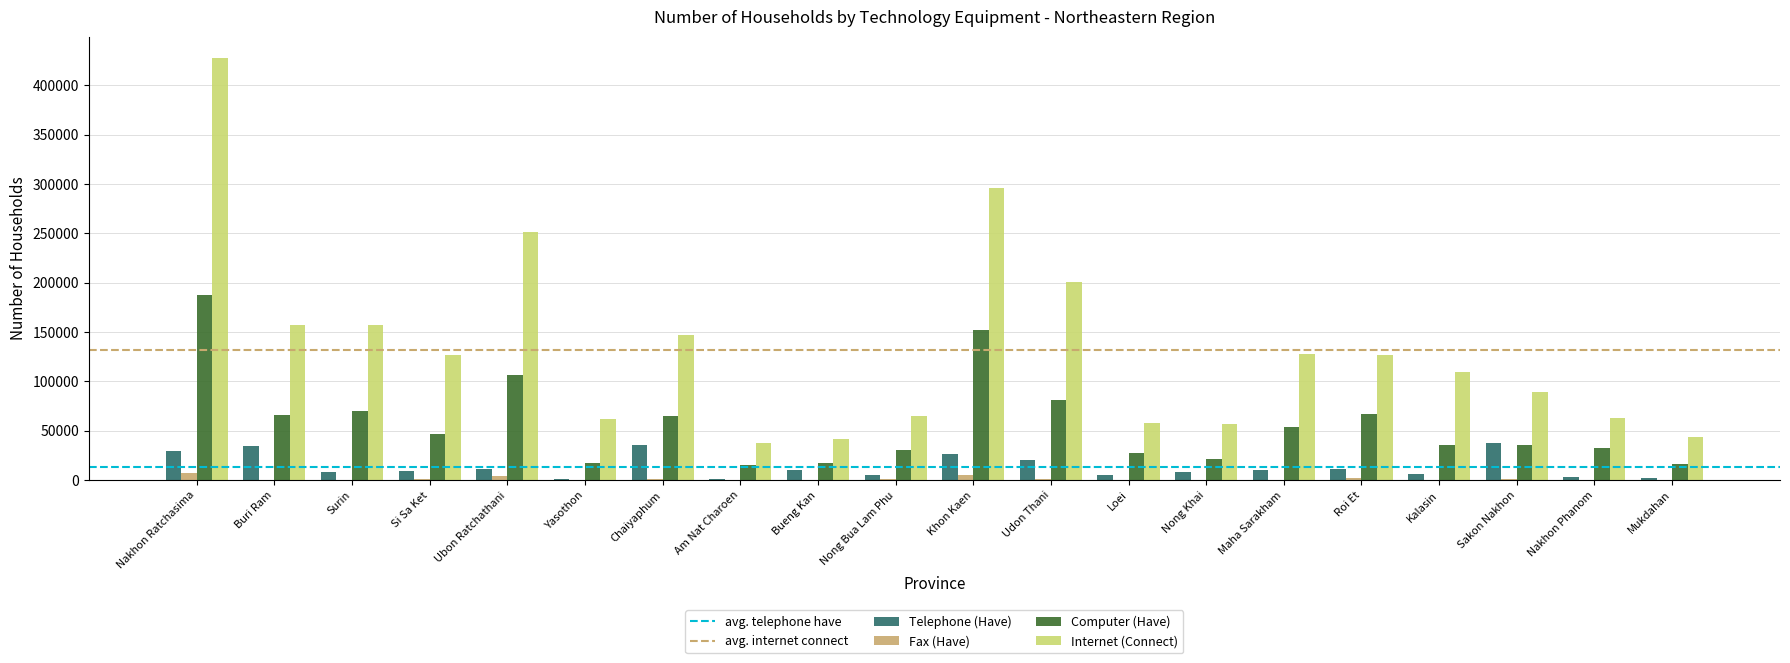

The value of Telephone (Have) at Udon Thani is 19918.1. True or false?

True